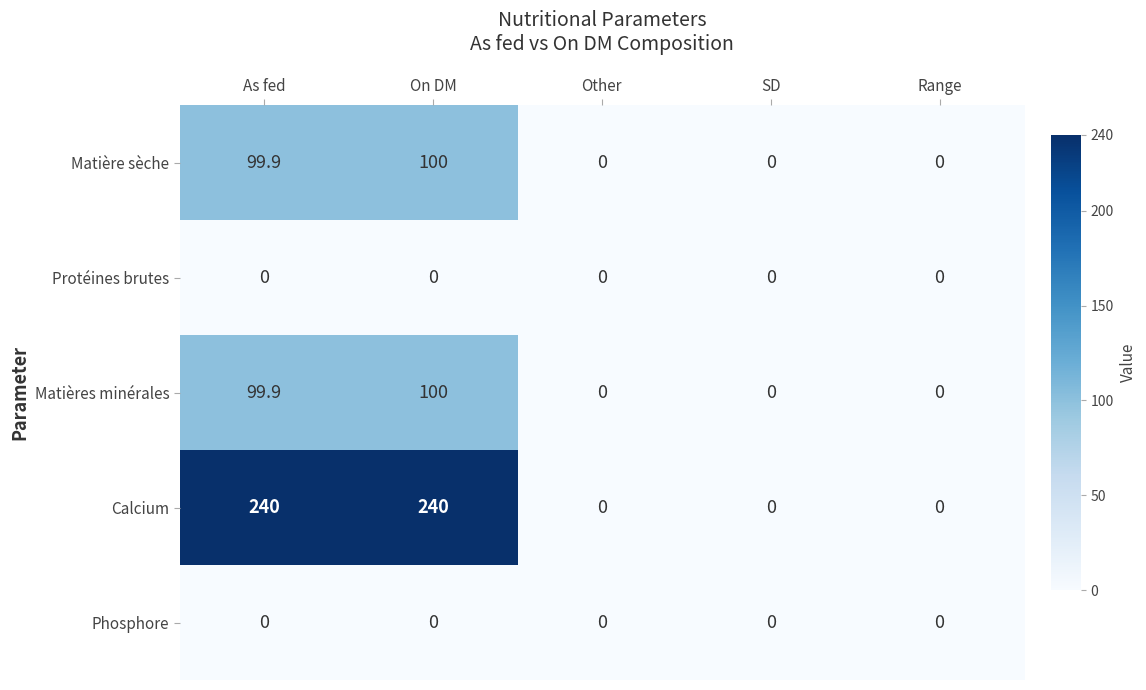

Reading left to right, list all the values displayed in this chart.

Matière sèche: 99.9	100.0	0.0	0.0	0.0
Protéines brutes: 0.0	0.0	0.0	0.0	0.0
Matières minérales: 99.9	100.0	0.0	0.0	0.0
Calcium: 240.0	240.0	0.0	0.0	0.0
Phosphore: 0.0	0.0	0.0	0.0	0.0